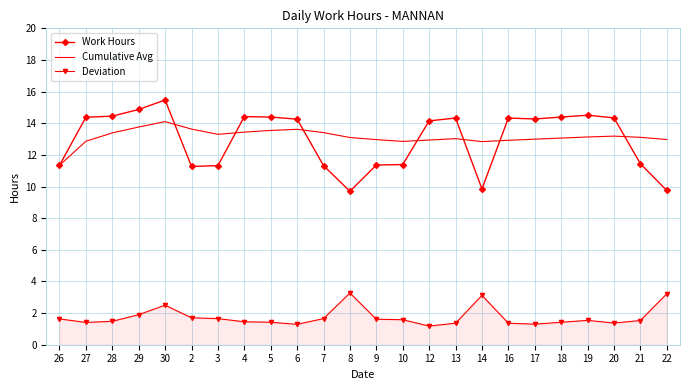

At which label does Cumulative Avg reach its peak?

30